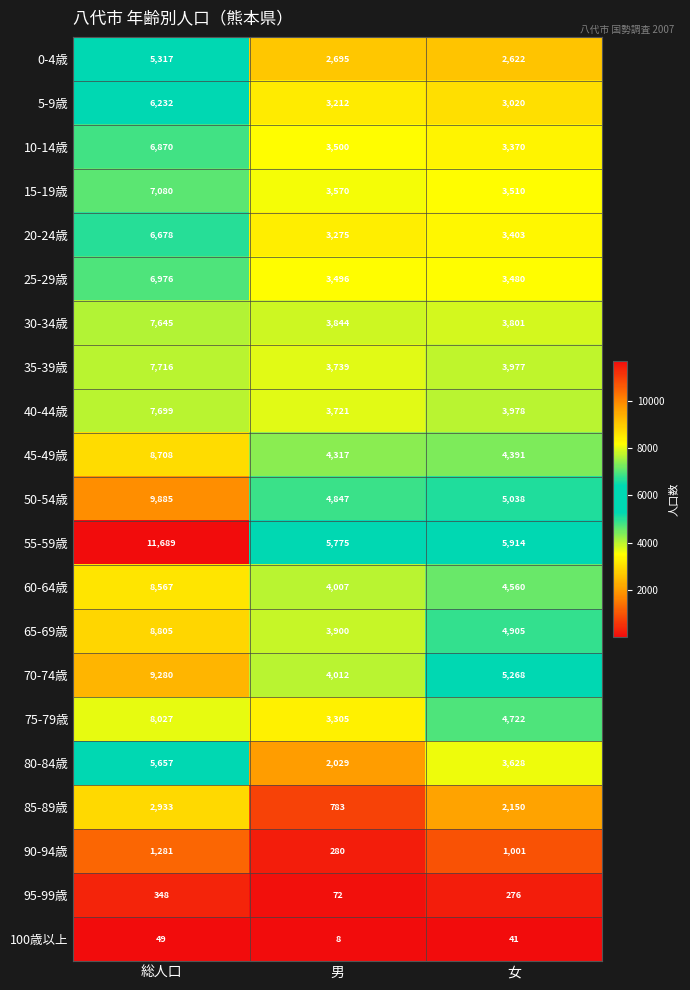

Between 総人口 and 男, which series saw the biggest shift?

55-59歳